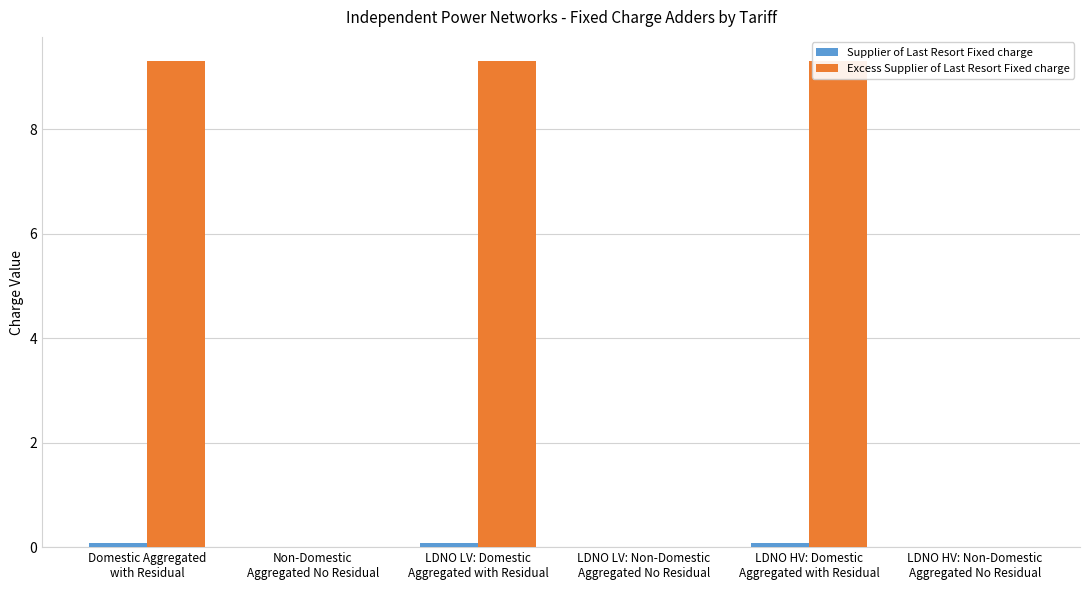

Which category has the highest value across all series?

Domestic Aggregated
with Residual